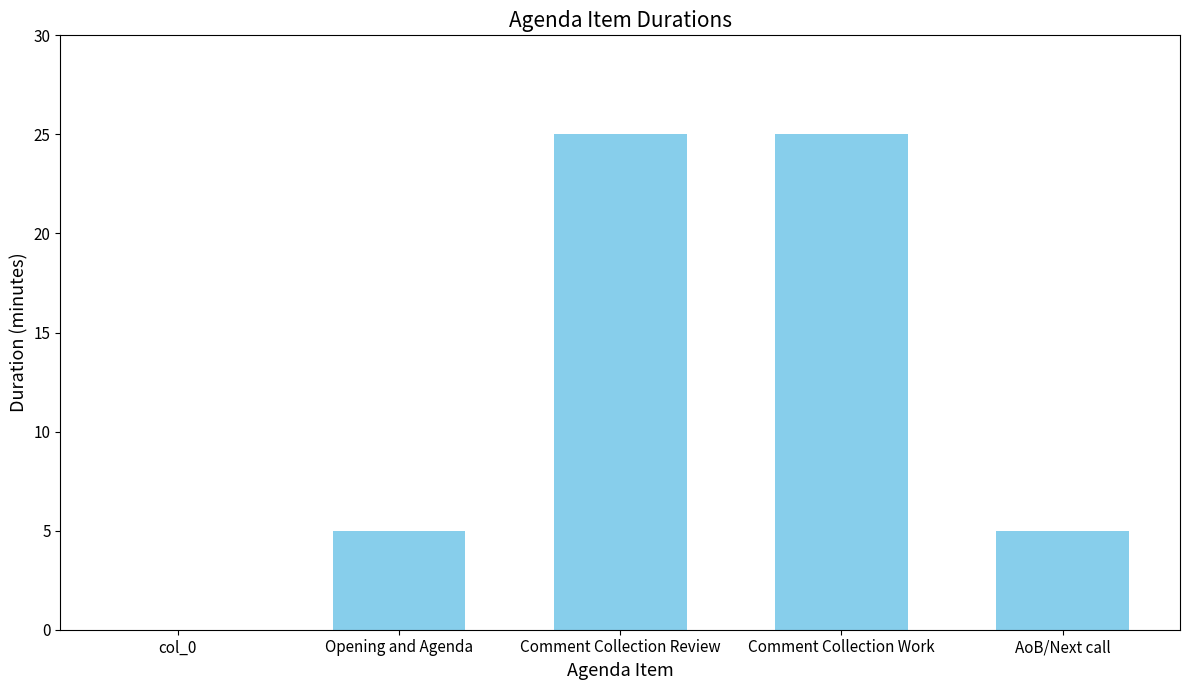

What is the maximum value shown in the chart?

25